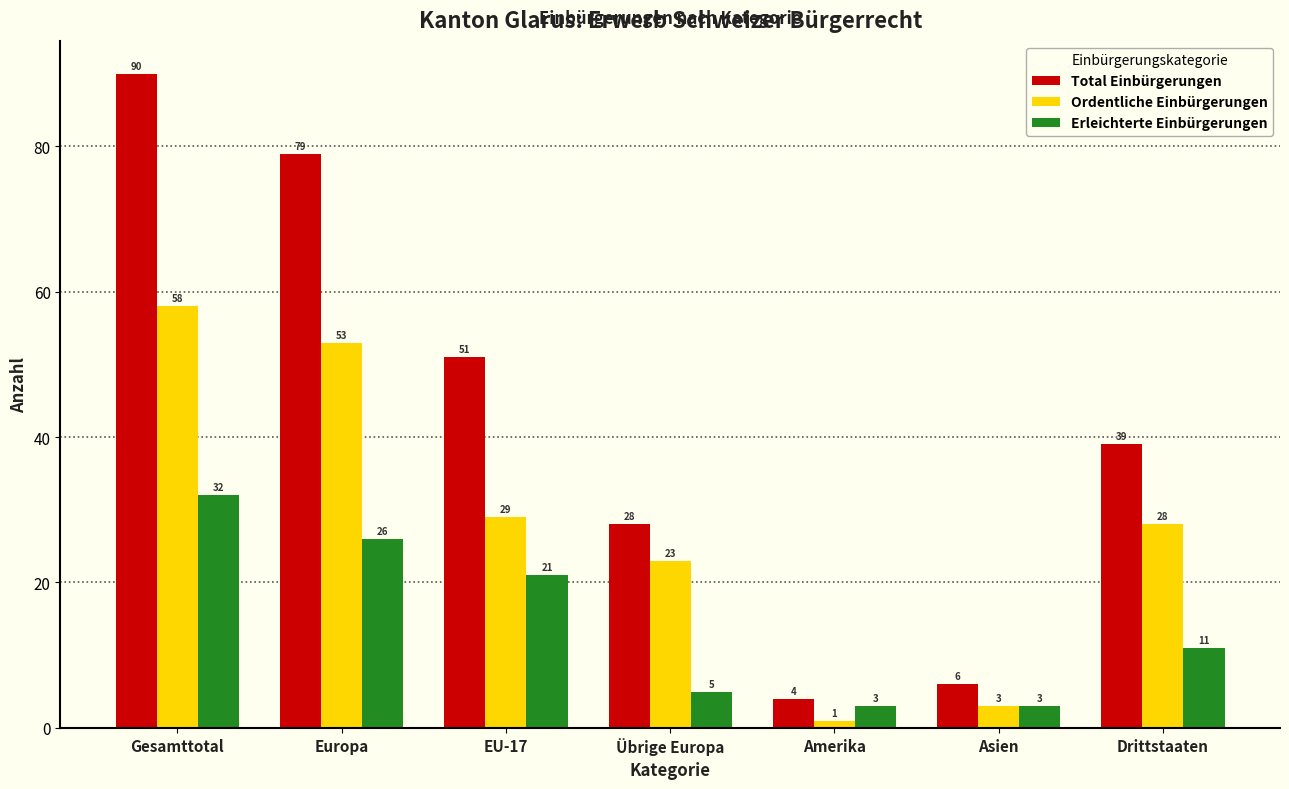

Reading left to right, transcribe all the data shown in this chart.

Total Einbürgerungen: Gesamttotal=90	Europa=79	EU-17=51	Übrige Europa=28	Amerika=4	Asien=6	Drittstaaten=39
Ordentliche Einbürgerungen: Gesamttotal=58	Europa=53	EU-17=29	Übrige Europa=23	Amerika=1	Asien=3	Drittstaaten=28
Erleichterte Einbürgerungen: Gesamttotal=32	Europa=26	EU-17=21	Übrige Europa=5	Amerika=3	Asien=3	Drittstaaten=11